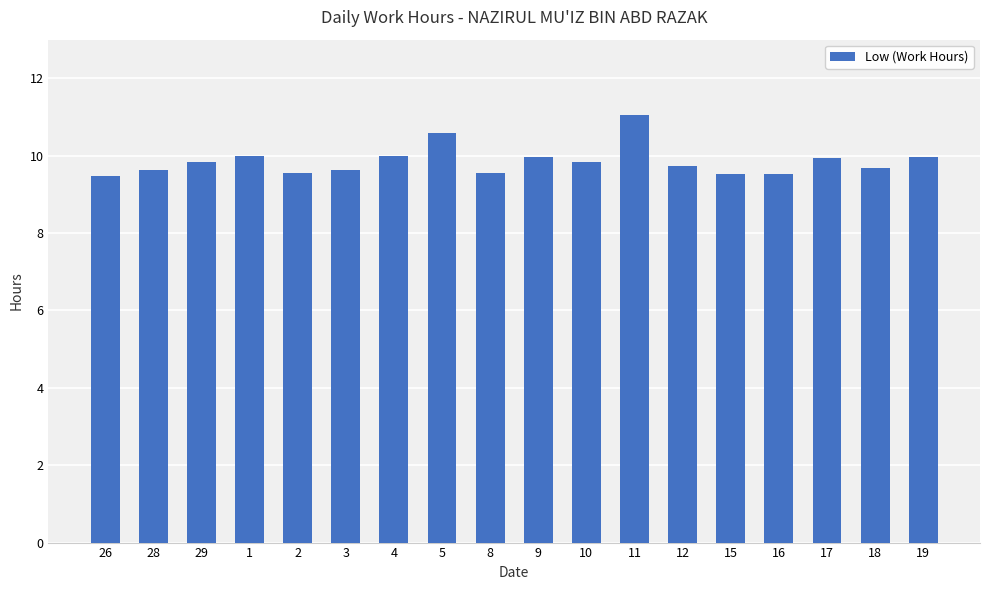

What value does the data have at 15?

9.5